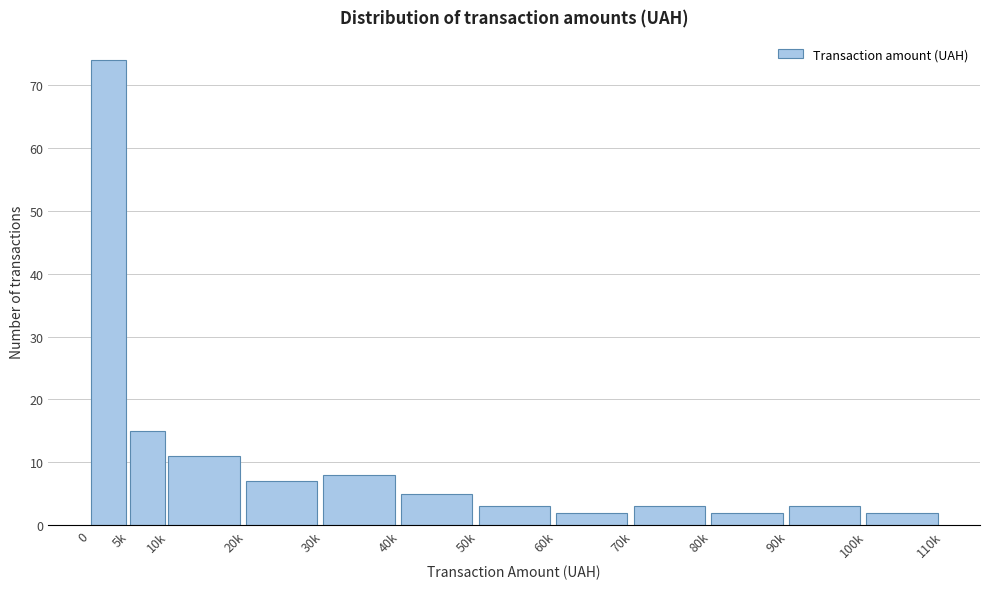

Reading left to right, list all the values displayed in this chart.

74	15	11	7	8	5	3	2	3	2	3	2